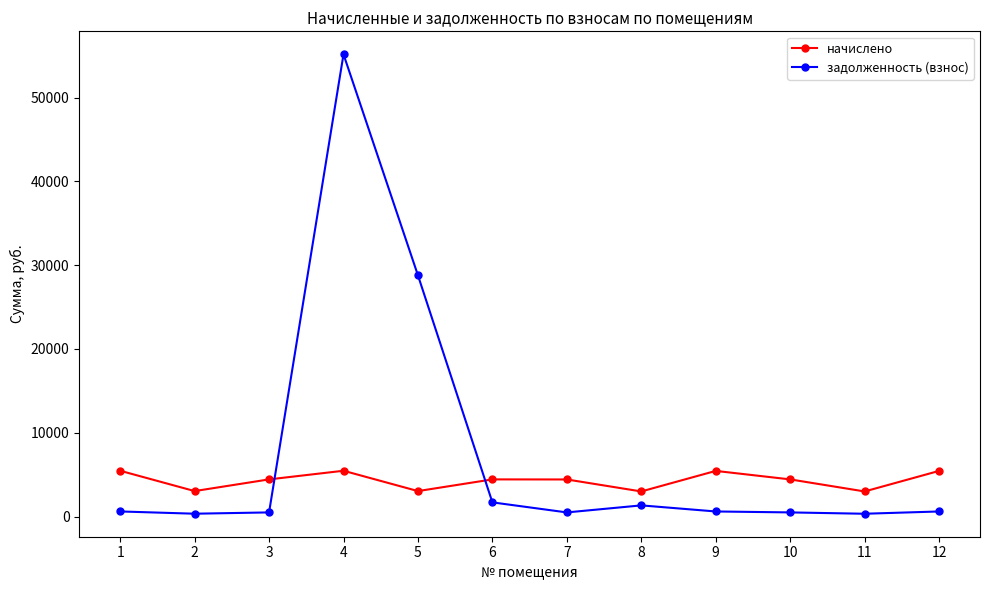

What is the maximum value shown in the chart?

55157.8